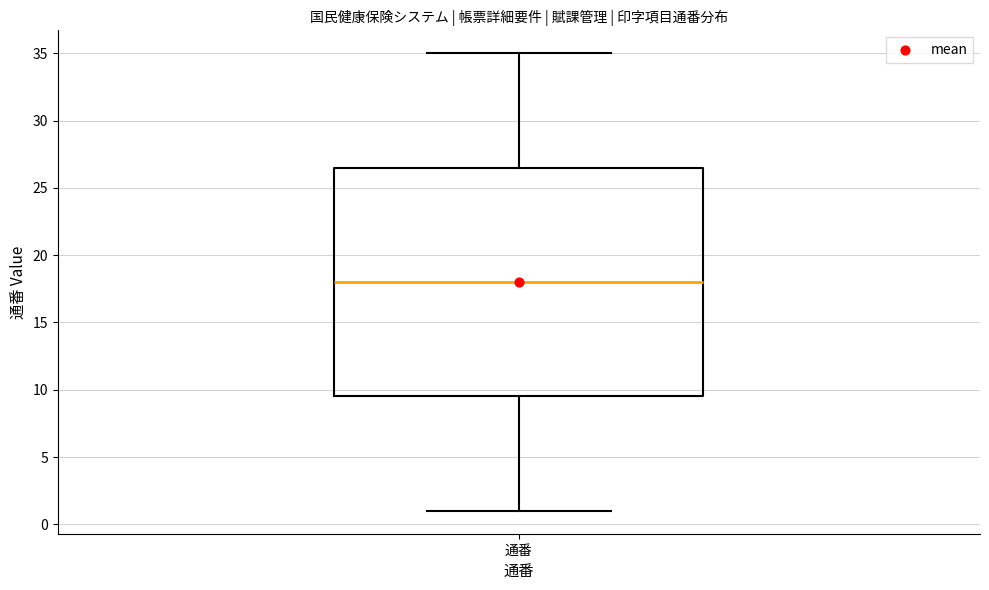

Transcribe this box plot: give where the median line is, the range the box spans, and where the two whiskers end, as read against the y-axis. The values are not printed on the chart, so give them approximately, as read against the axis.

median 18.0, box 9.5 to 26.5, whiskers 1.0 to 35.0